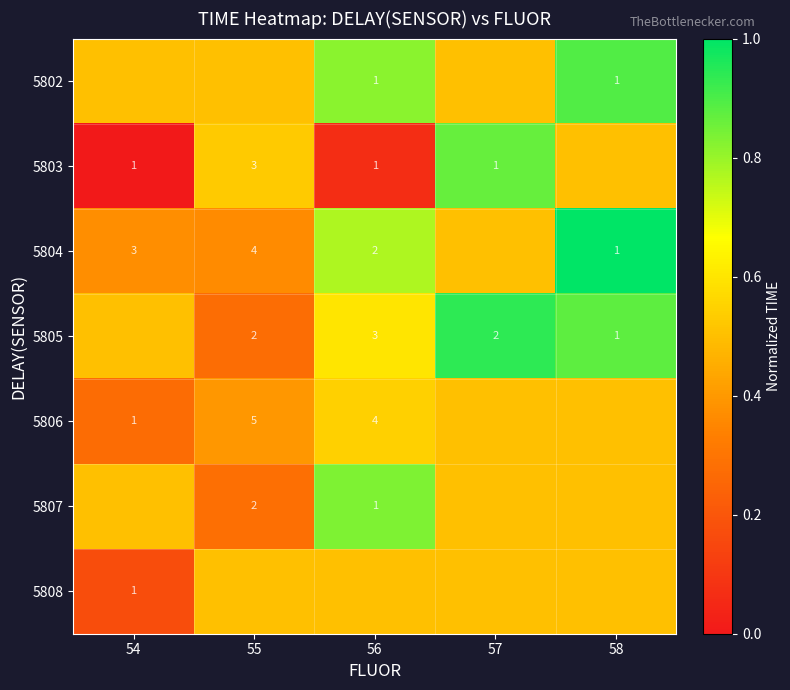

The value of 5808 at 54 is 1.5. True or false?

False